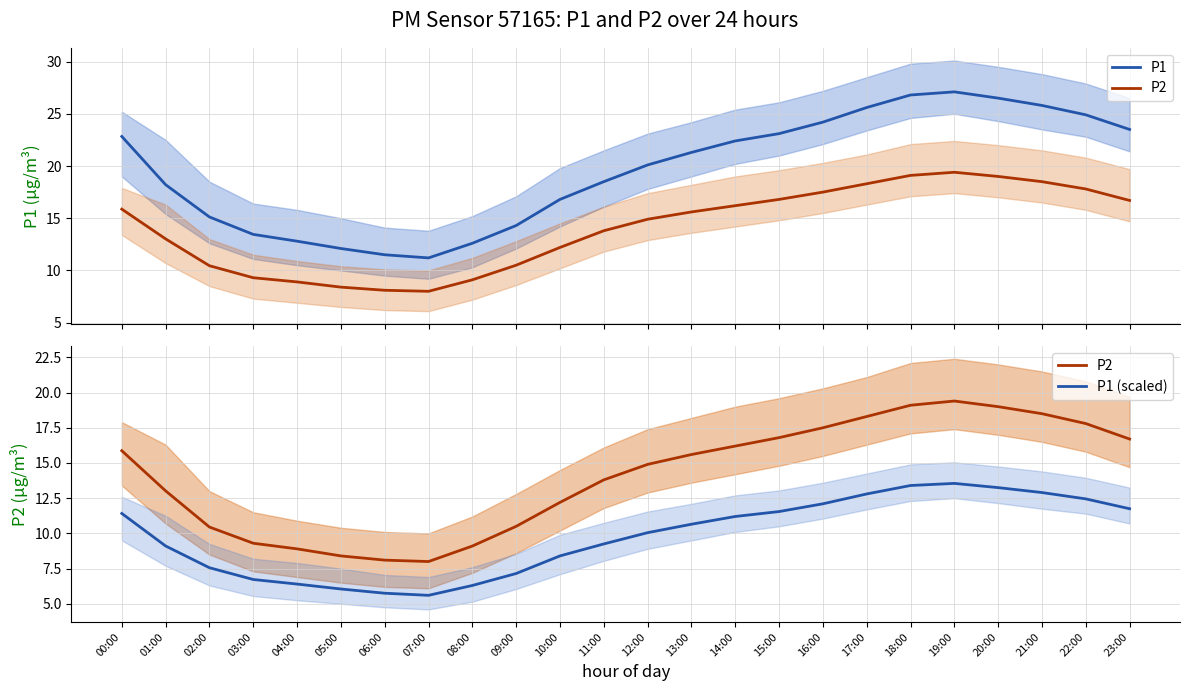

Reading right to left, list all the values displayed in this chart.

P1: 23:00=23.5	22:00=24.9	21:00=25.8	20:00=26.5	19:00=27.1	18:00=26.8	17:00=25.6	16:00=24.2	15:00=23.1	14:00=22.4	13:00=21.3	12:00=20.1	11:00=18.5	10:00=16.8	09:00=14.3	08:00=12.6	07:00=11.2	06:00=11.5	05:00=12.1	04:00=12.8	03:00=13.4	02:00=15.1	01:00=18.2	00:00=22.8
P2: 23:00=16.7	22:00=17.8	21:00=18.5	20:00=19.0	19:00=19.4	18:00=19.1	17:00=18.3	16:00=17.5	15:00=16.8	14:00=16.2	13:00=15.6	12:00=14.9	11:00=13.8	10:00=12.2	09:00=10.5	08:00=9.1	07:00=8.0	06:00=8.1	05:00=8.4	04:00=8.9	03:00=9.3	02:00=10.4	01:00=13.0	00:00=15.9
P1 (scaled): 23:00=11.8	22:00=12.4	21:00=12.9	20:00=13.2	19:00=13.6	18:00=13.4	17:00=12.8	16:00=12.1	15:00=11.6	14:00=11.2	13:00=10.7	12:00=10.1	11:00=9.2	10:00=8.4	09:00=7.2	08:00=6.3	07:00=5.6	06:00=5.8	05:00=6.0	04:00=6.4	03:00=6.7	02:00=7.6	01:00=9.1	00:00=11.4